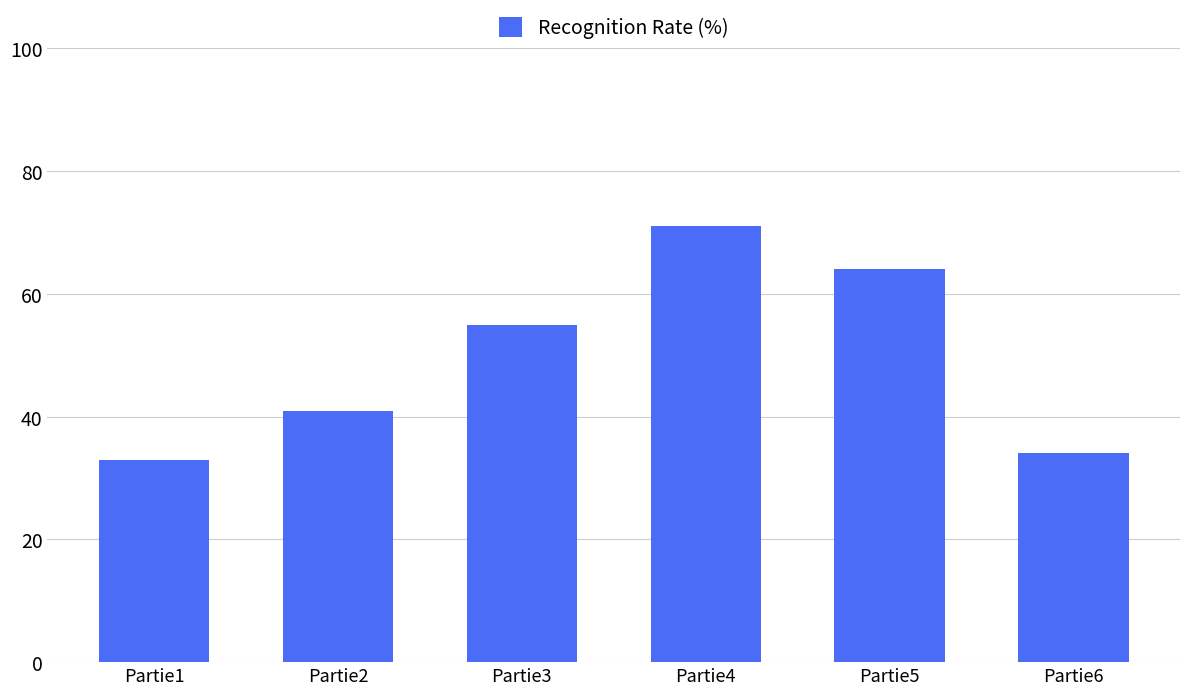

What is the sum of the values at Partie1 and Partie5?

97